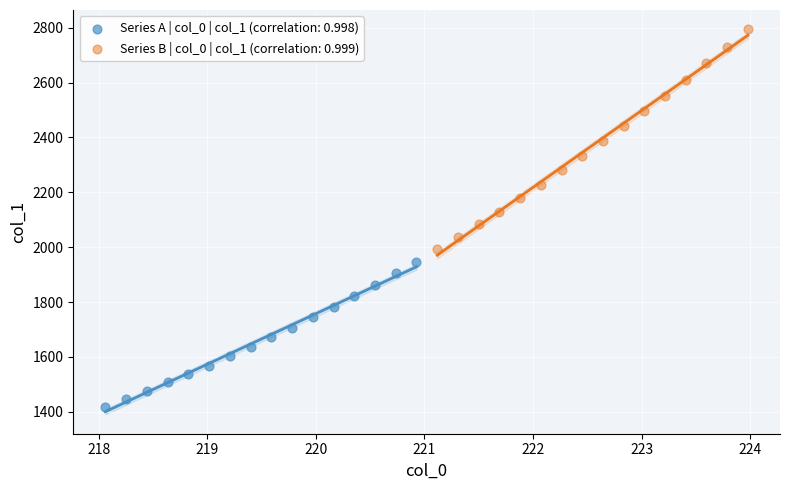

Which series contains the lowest Y value?

Series A | col_0 | col_1 (correlation: 0.998)